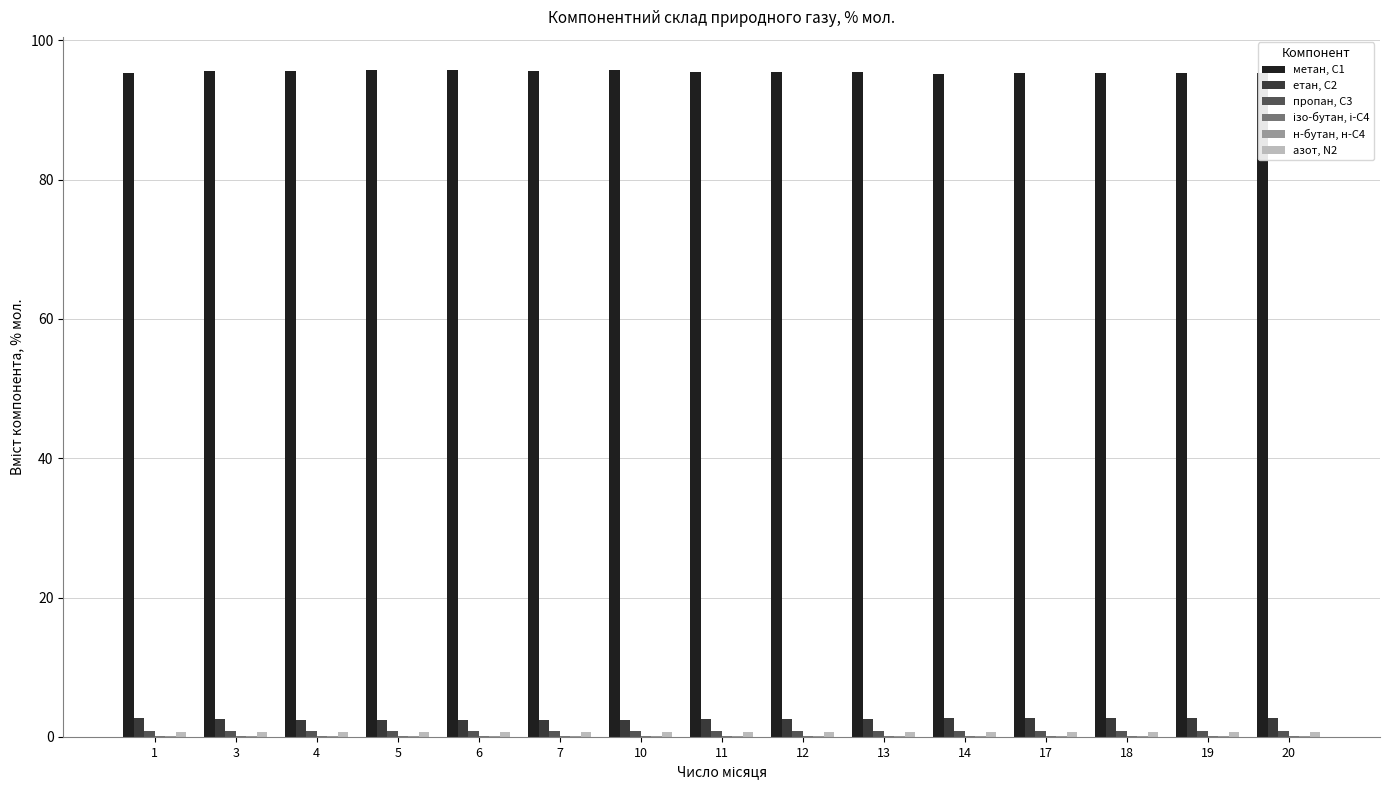

What is the maximum value shown in the chart?

95.7